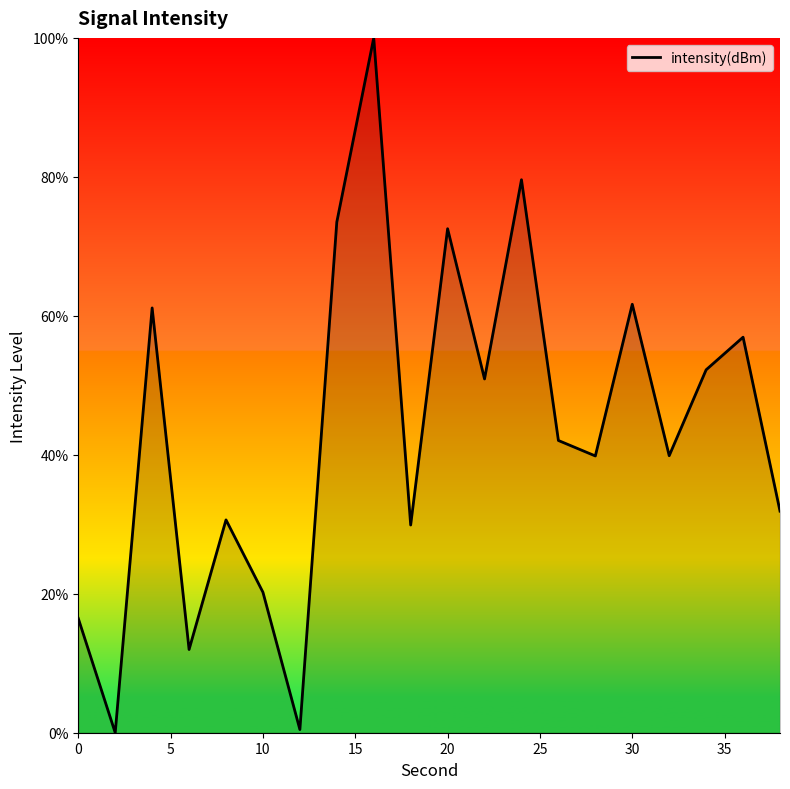

What is the maximum value shown in the chart?

100.0